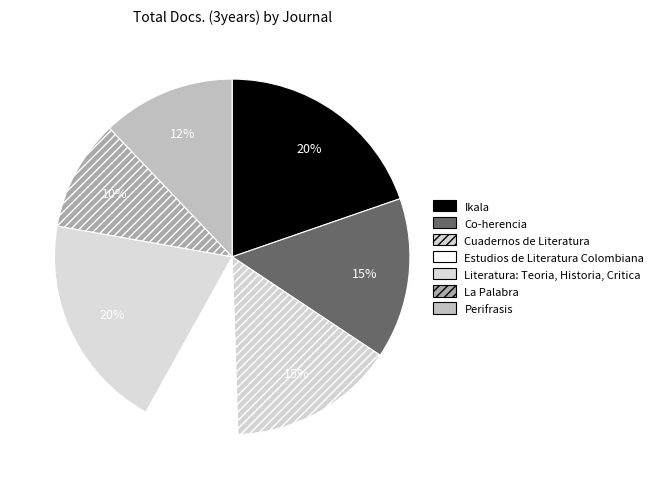

What is the smallest slice in the pie chart?

Estudios de Literatura Colombiana